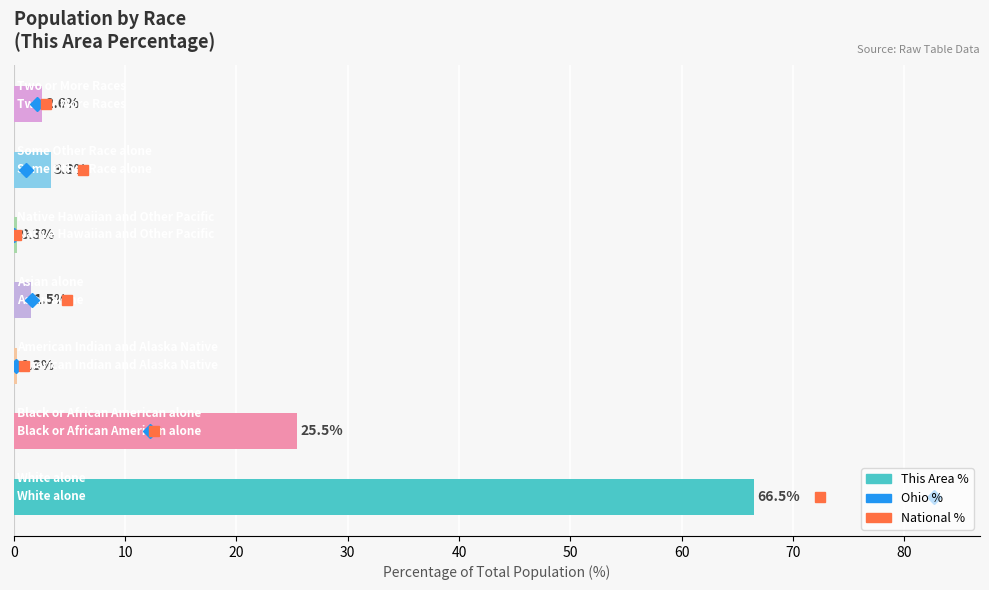

What is the minimum value shown in the chart?

0.3